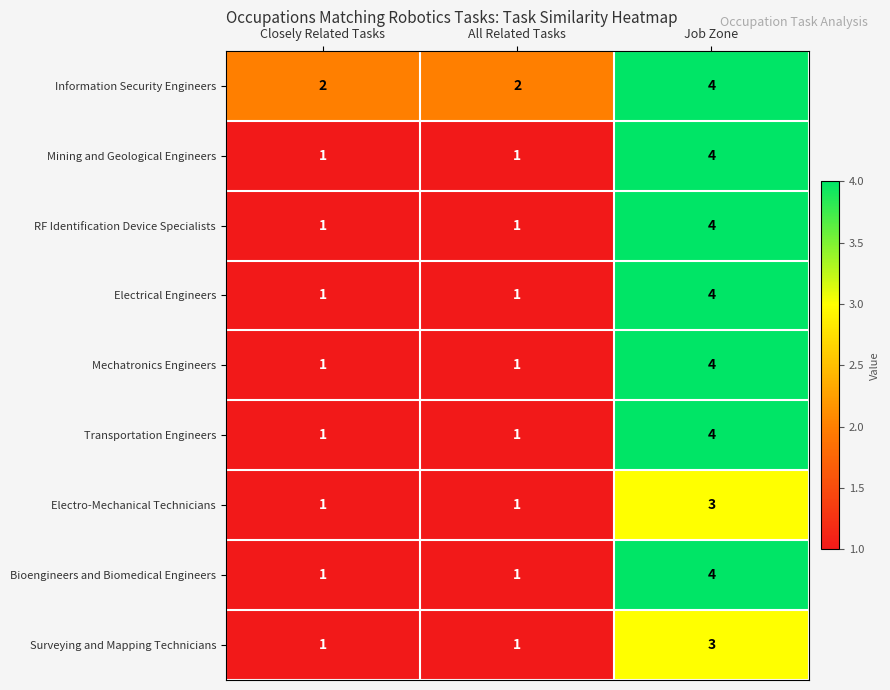

Count the number of data series in this chart.

9